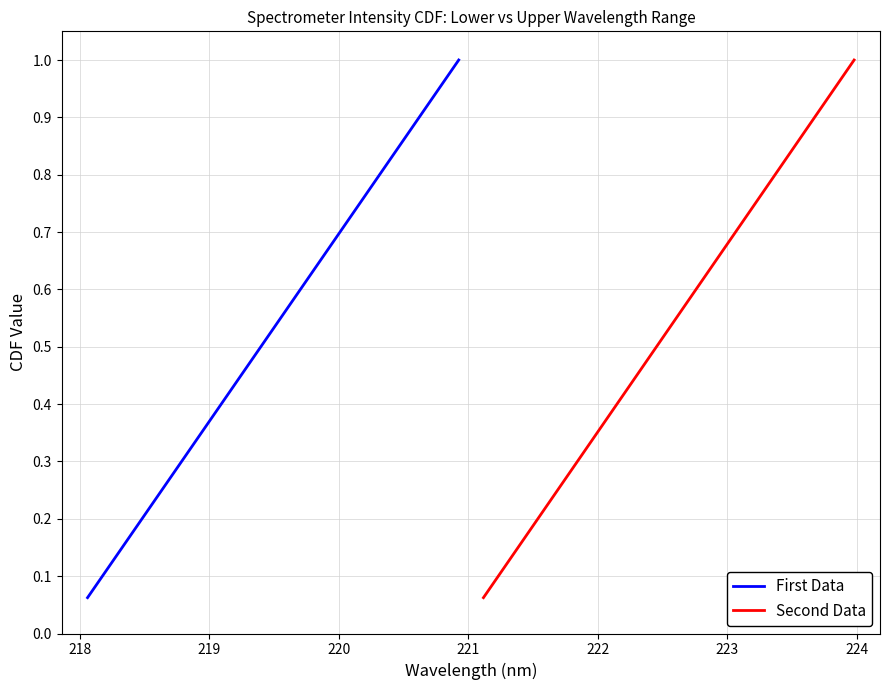

True or false: Second Data and First Data cross at least once.

False